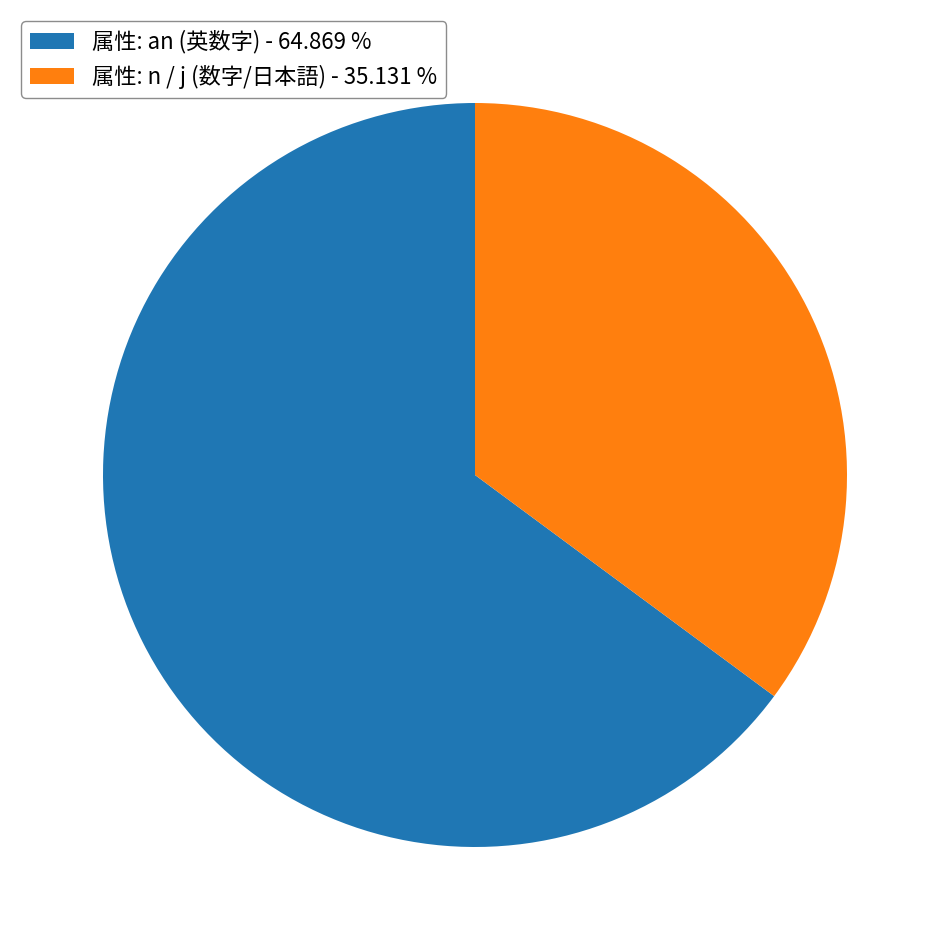

Which category accounts for the majority?

属性: an (英数字) - 64.869 %